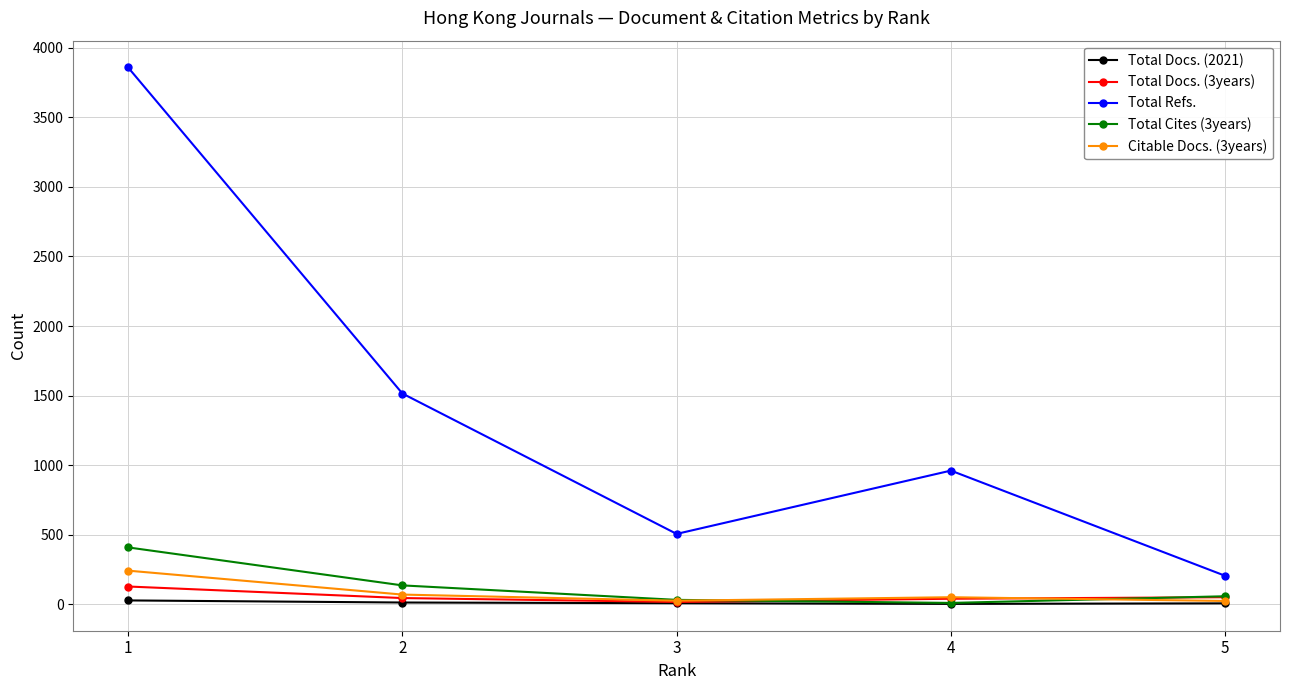

Rank the categories by Total Refs. value from highest to lowest.

1, 2, 4, 3, 5